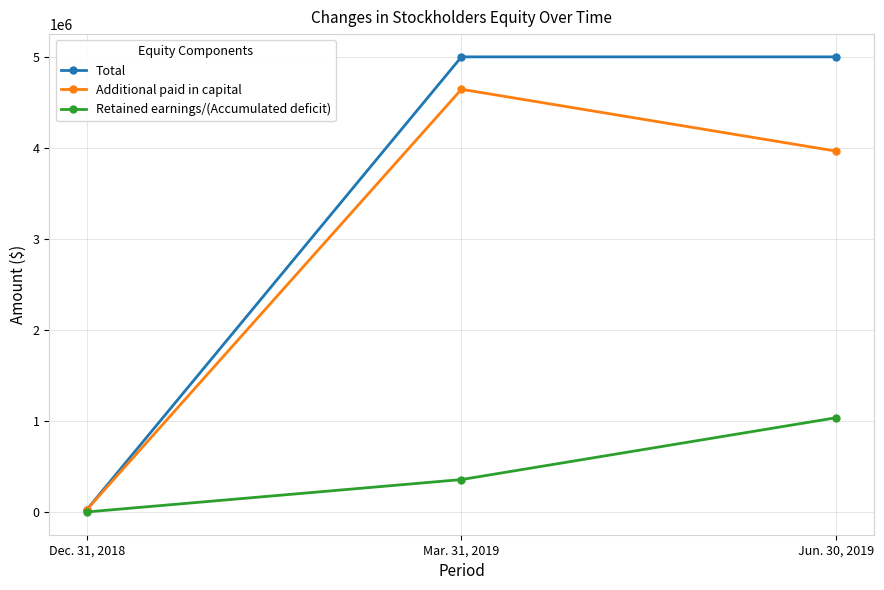

How many lines are shown in the chart?

3